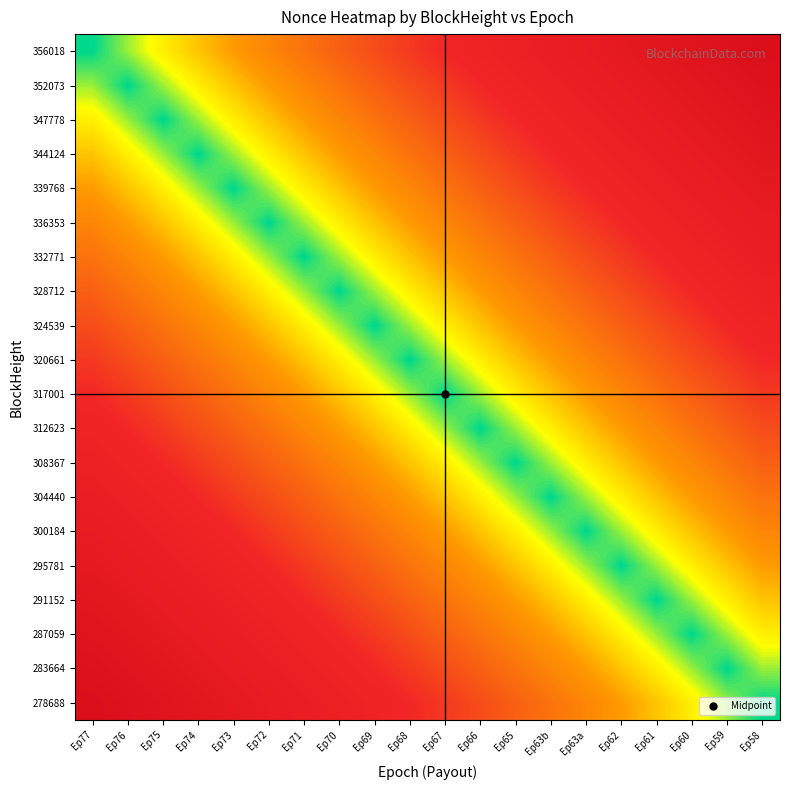

Which category has the highest value across all series?

Ep58